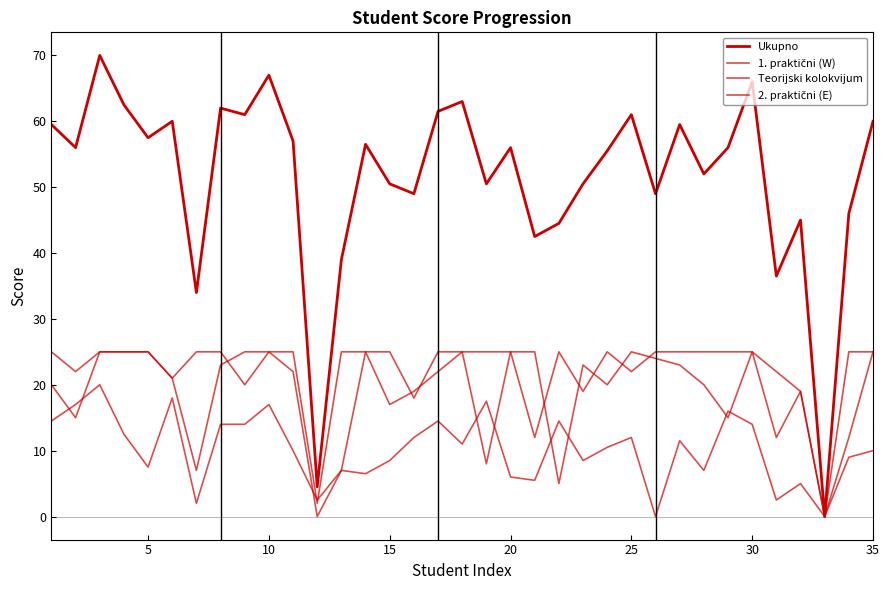

Does the chart display data point markers on the line(s)?

No